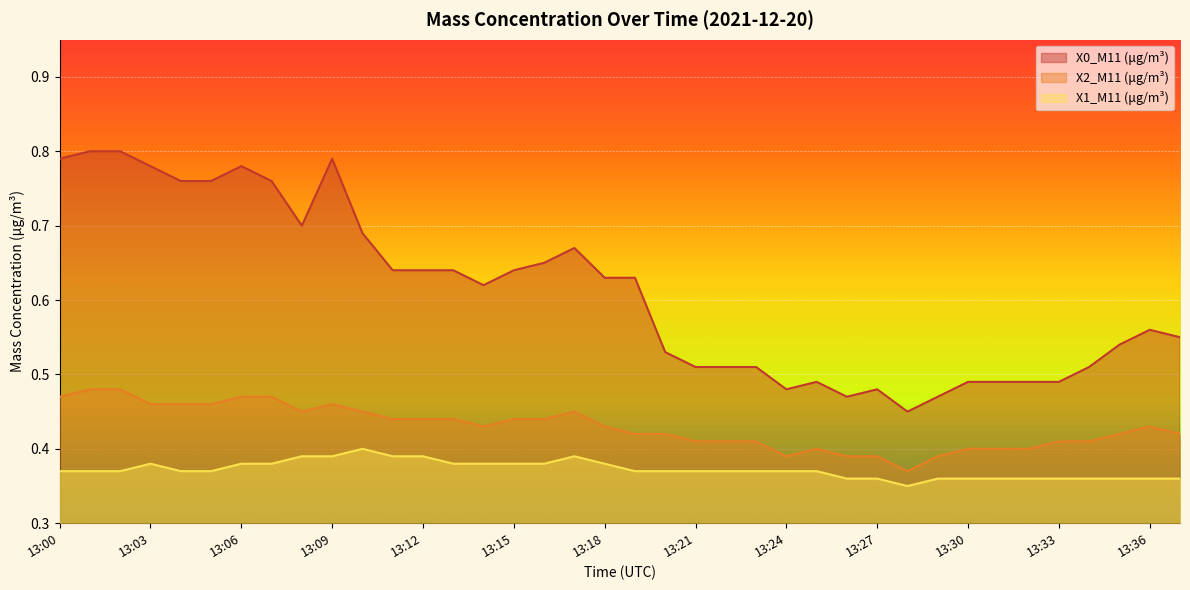

Reading right to left, list all the values displayed in this chart.

X0_M11 (μg/m³): 0.6	0.6	0.5	0.5	0.5	0.5	0.5	0.5	0.5	0.5	0.5	0.5	0.5	0.5	0.5	0.5	0.5	0.5	0.6	0.6	0.7	0.7	0.6	0.6	0.6	0.6	0.6	0.7	0.8	0.7	0.8	0.8	0.8	0.8	0.8	0.8	0.8	0.8
X2_M11 (μg/m³): 0.4	0.4	0.4	0.4	0.4	0.4	0.4	0.4	0.4	0.4	0.4	0.4	0.4	0.4	0.4	0.4	0.4	0.4	0.4	0.4	0.5	0.4	0.4	0.4	0.4	0.4	0.4	0.5	0.5	0.5	0.5	0.5	0.5	0.5	0.5	0.5	0.5	0.5
X1_M11 (μg/m³): 0.4	0.4	0.4	0.4	0.4	0.4	0.4	0.4	0.4	0.3	0.4	0.4	0.4	0.4	0.4	0.4	0.4	0.4	0.4	0.4	0.4	0.4	0.4	0.4	0.4	0.4	0.4	0.4	0.4	0.4	0.4	0.4	0.4	0.4	0.4	0.4	0.4	0.4